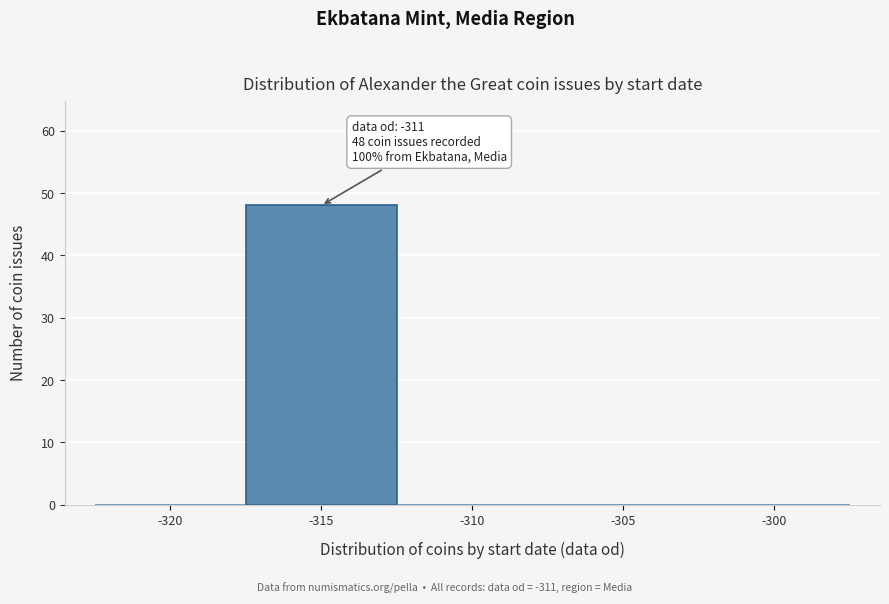

Reading right to left, extract all data points from this chart.

-300=0	-305=0	-310=0	-315=48	-320=0